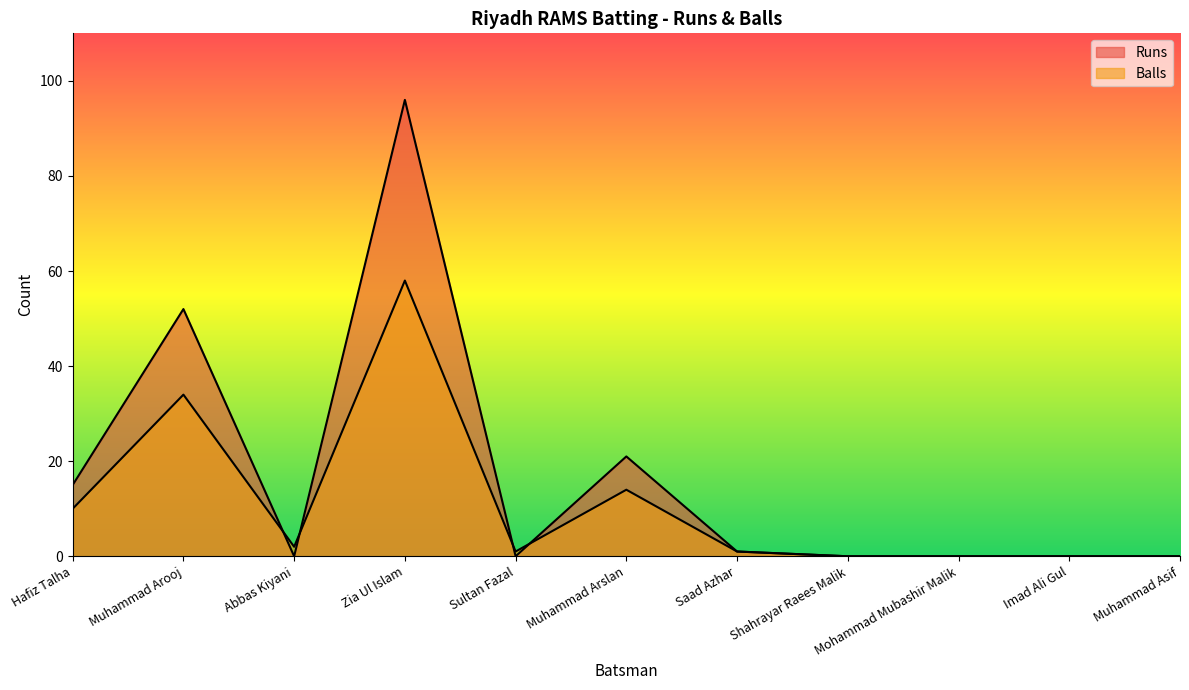

At which category is the sum across all series the highest?

Zia Ul Islam